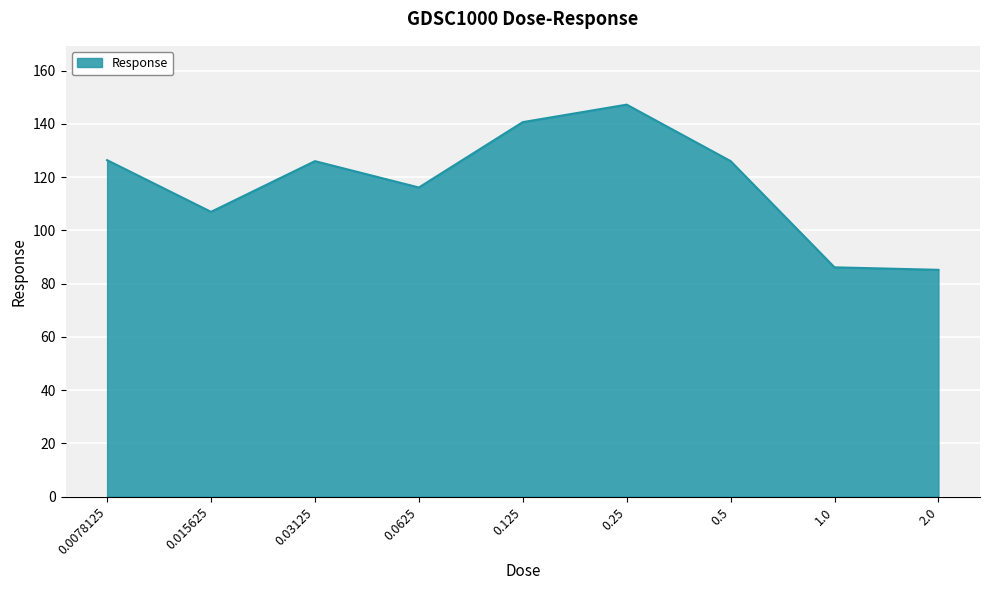

How many lines are shown in the chart?

1